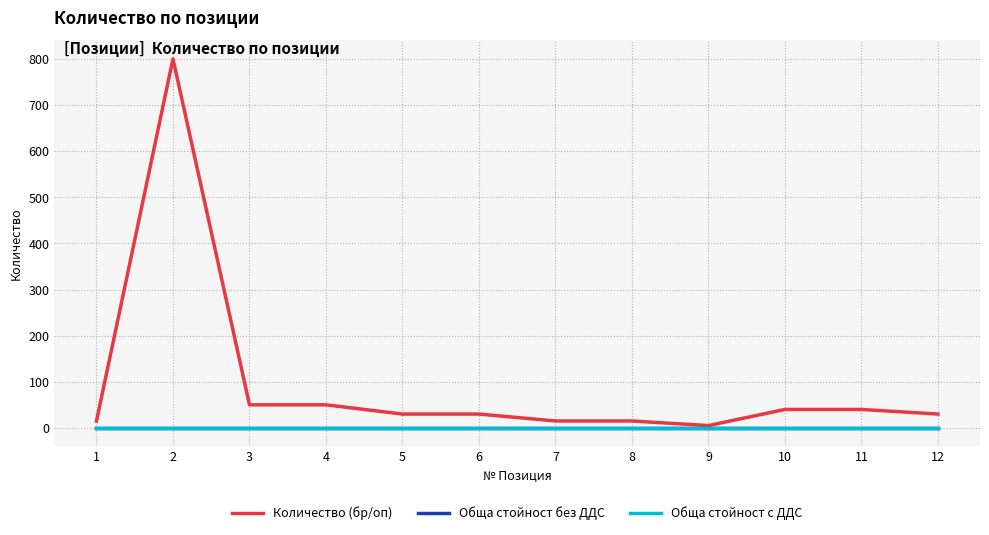

Does the chart have visible grid lines?

Yes